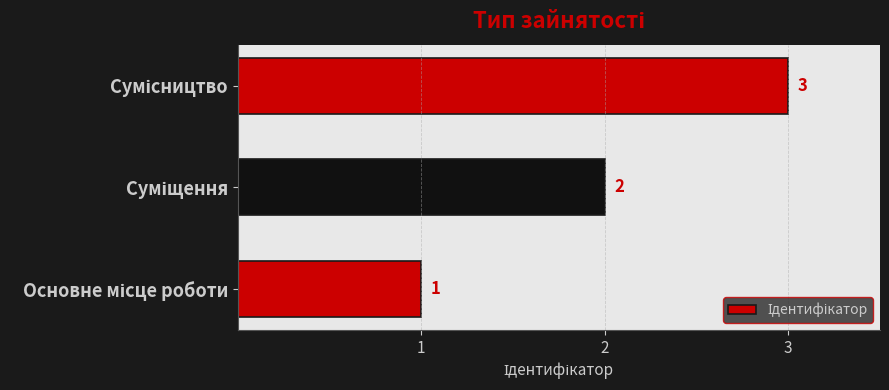

Count the values in the range 1 to 3.

3